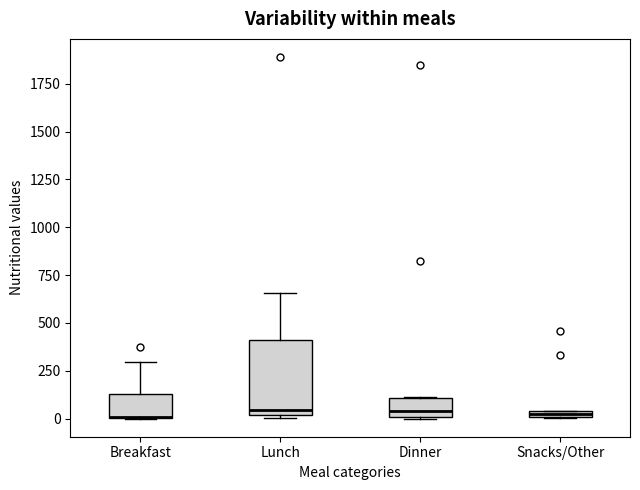

Comparing the boxes themselves (not the whiskers), which one is the tallest?

Lunch